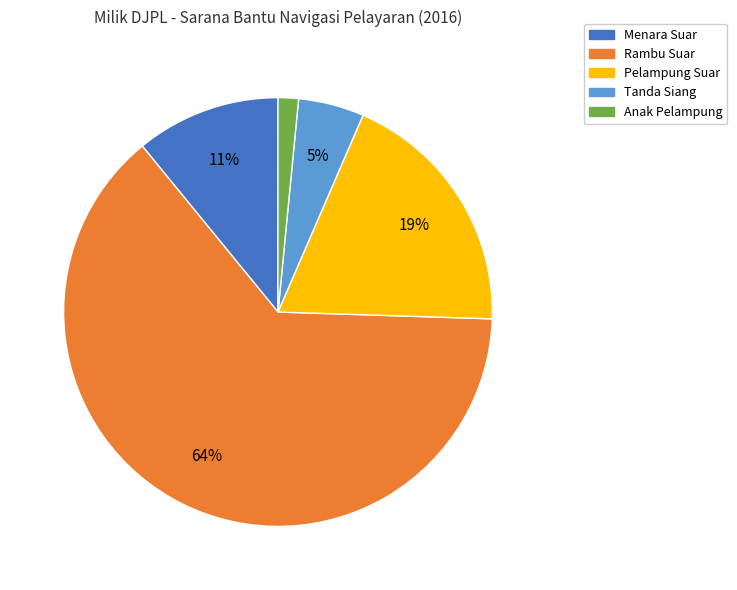

The Rambu Suar slice represents 56% of the pie. True or false?

False